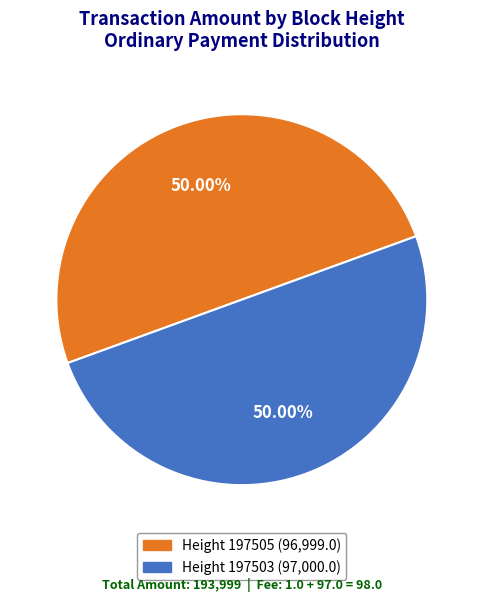

Which slice is the largest?

197503